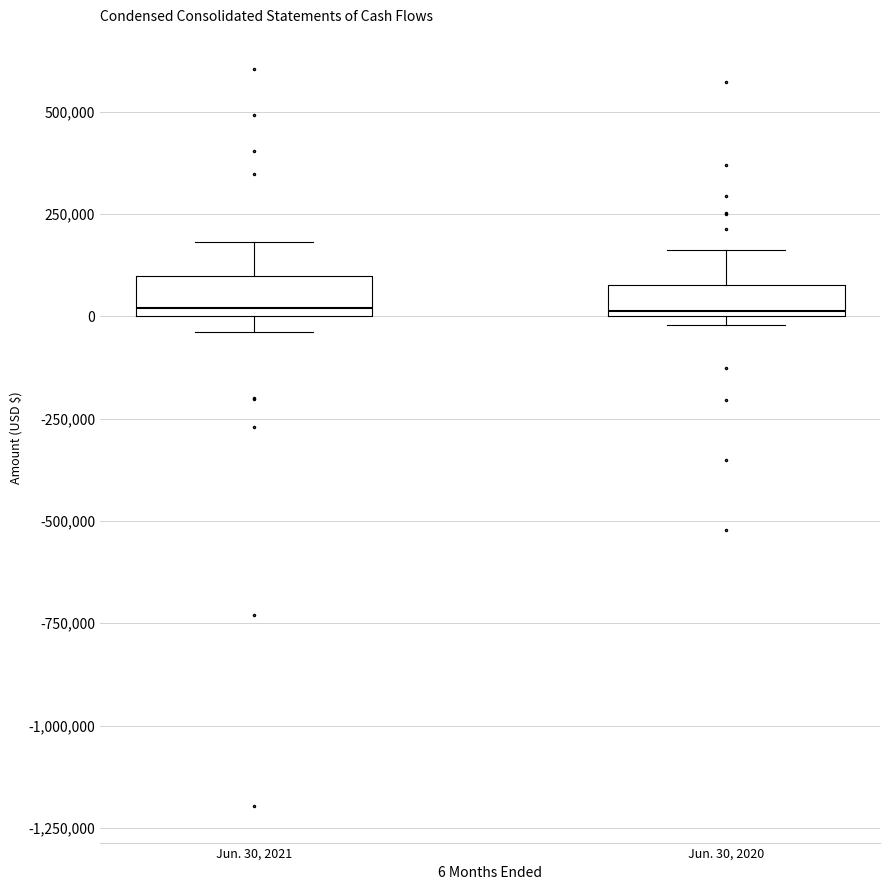

Reading left to right, read every box against the y-axis: the position of its median line, the range the box covers, and the ends of its whiskers. The values are not printed on the chart, so give them approximately, as read against the axis.

Jun. 30, 2021: median 0 (just above the box's lower edge), box 0 to 100000, whiskers -50000 to 200000
Jun. 30, 2020: median 0, box 0 to 100000, whiskers 0 (just below the box's lower edge) to 150000